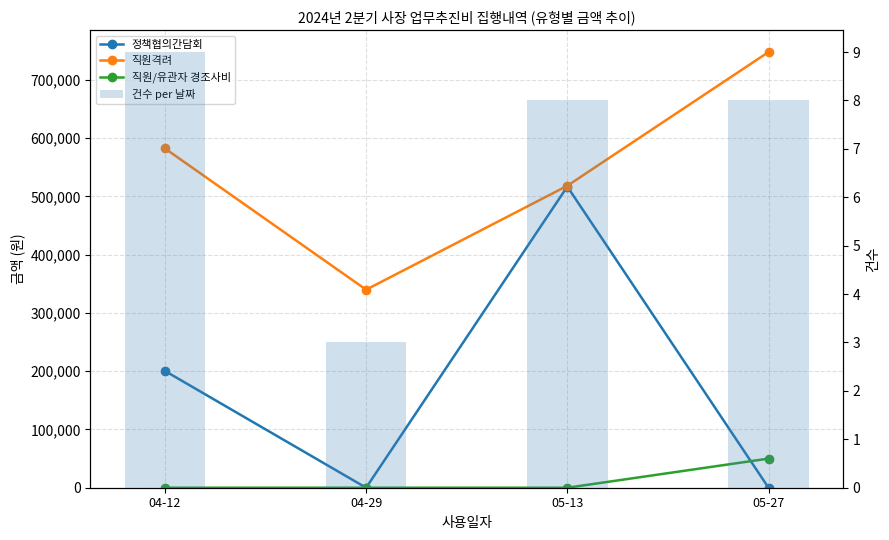

Reading left to right, list all the values displayed in this chart.

정책협의간담회: 04-12=200500	04-29=0	05-13=517000	05-27=0
직원격려: 04-12=582500	04-29=340000	05-13=518400	05-27=748000
직원/유관자 경조사비: 04-12=0	04-29=0	05-13=0	05-27=50000
건수 per 날짜: 04-12=9	04-29=3	05-13=8	05-27=8